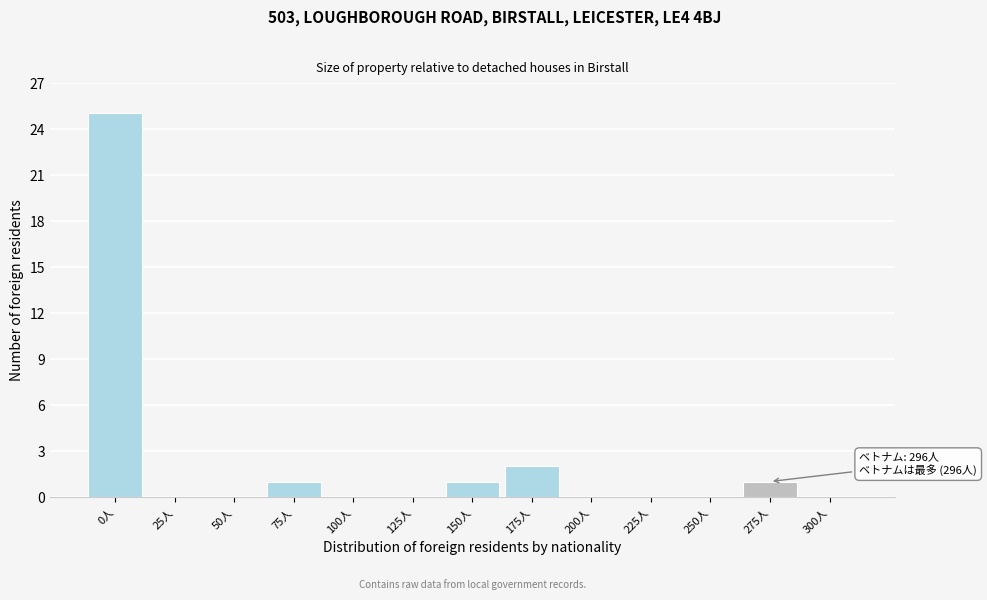

Reading left to right, what are all the values shown in this chart?

0人=25	25人=0	50人=0	75人=1	100人=0	125人=0	150人=1	175人=2	200人=0	225人=0	250人=0	275人=1	300人=0